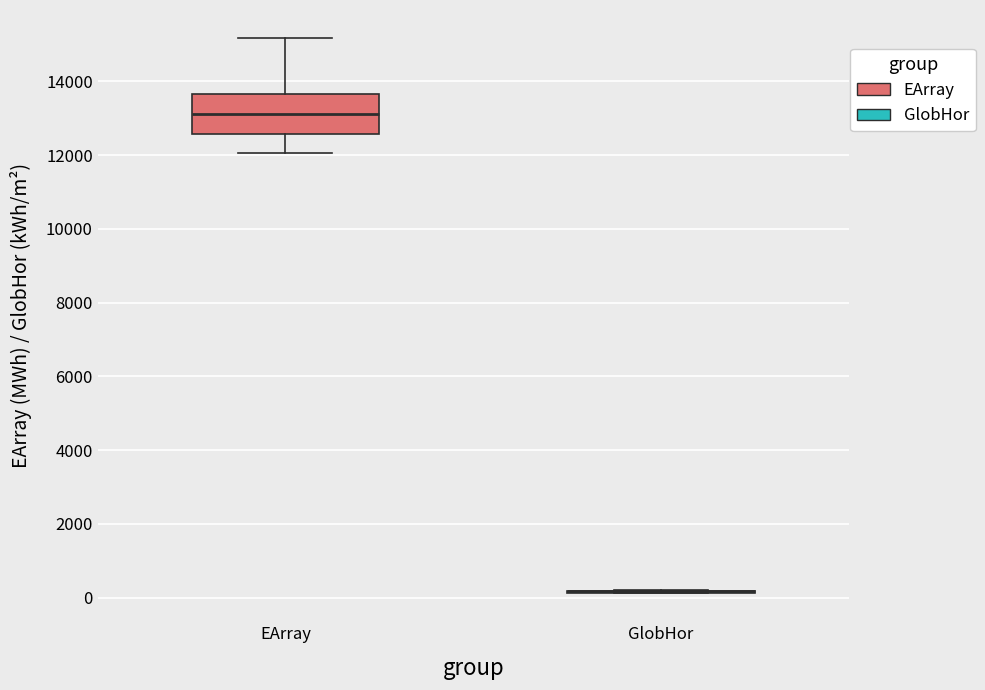

Reading left to right, transcribe this box plot: for each box, give where its median line is, the range the box spans, and where its two whiskers end, as read against the y-axis. The values are not printed on the chart, so give them approximately, as read against the axis.

EArray: median 13200, box 12600 to 13600, whiskers 12000 to 15200
GlobHor: box collapsed to a line at 200, whiskers 200 to 200